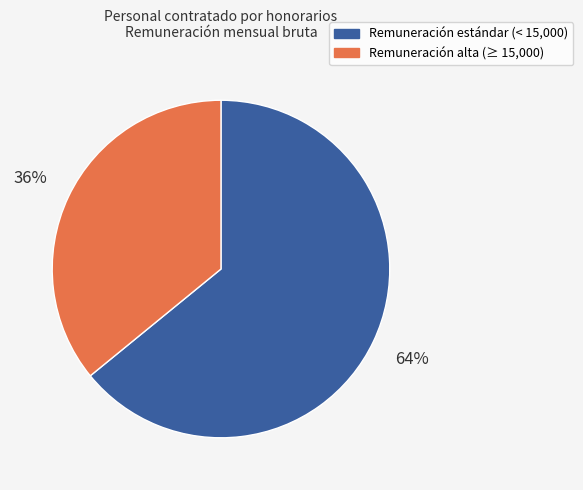

Is there any slice that represents more than half of the pie?

Yes